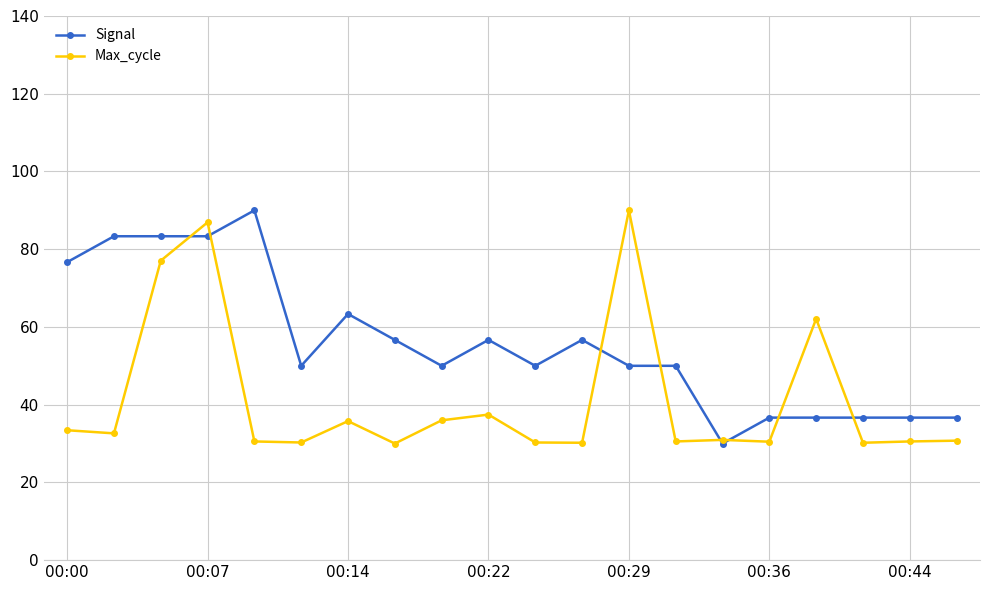

What is the maximum value shown in the chart?

90.0